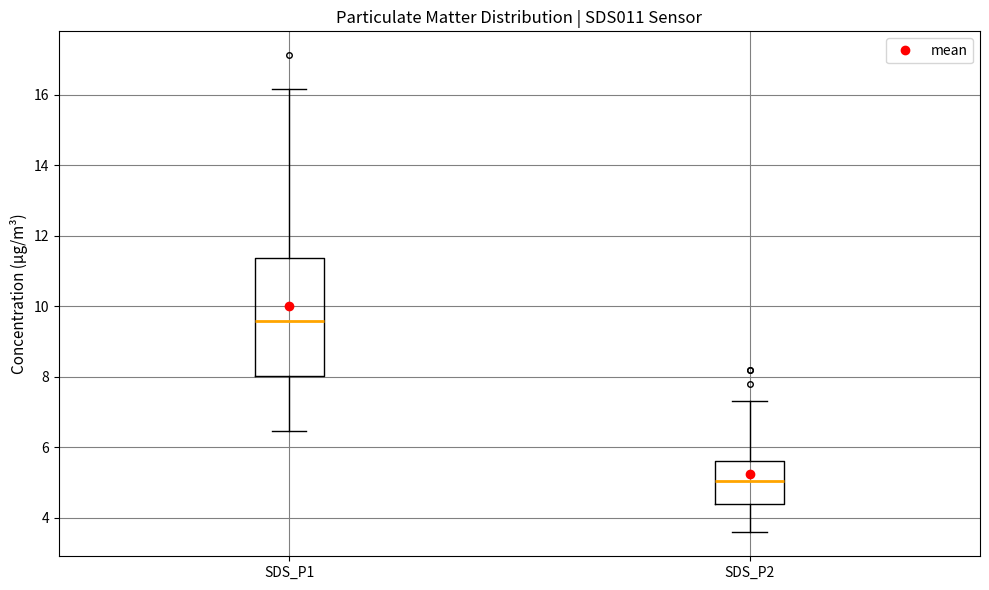

Where is the lower edge of the box for SDS_P2 on the y-axis? The values are not printed on the chart, so give them approximately, as read against the axis.

4.4